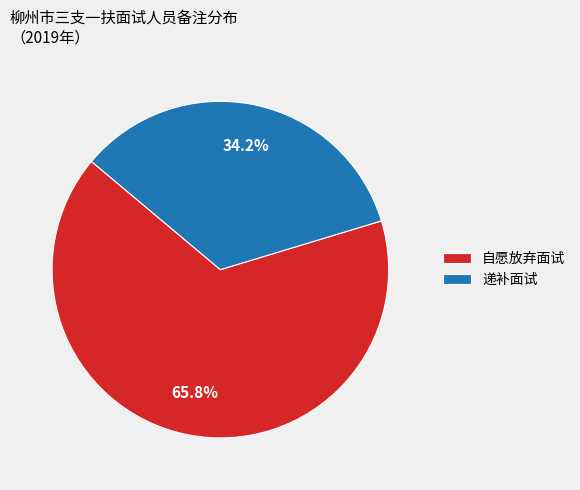

How many segments does this pie chart have?

2